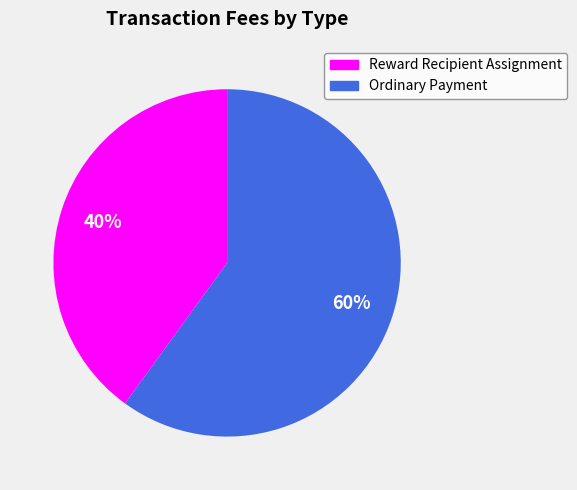

Which category has the smallest portion of the pie?

Reward Recipient Assignment